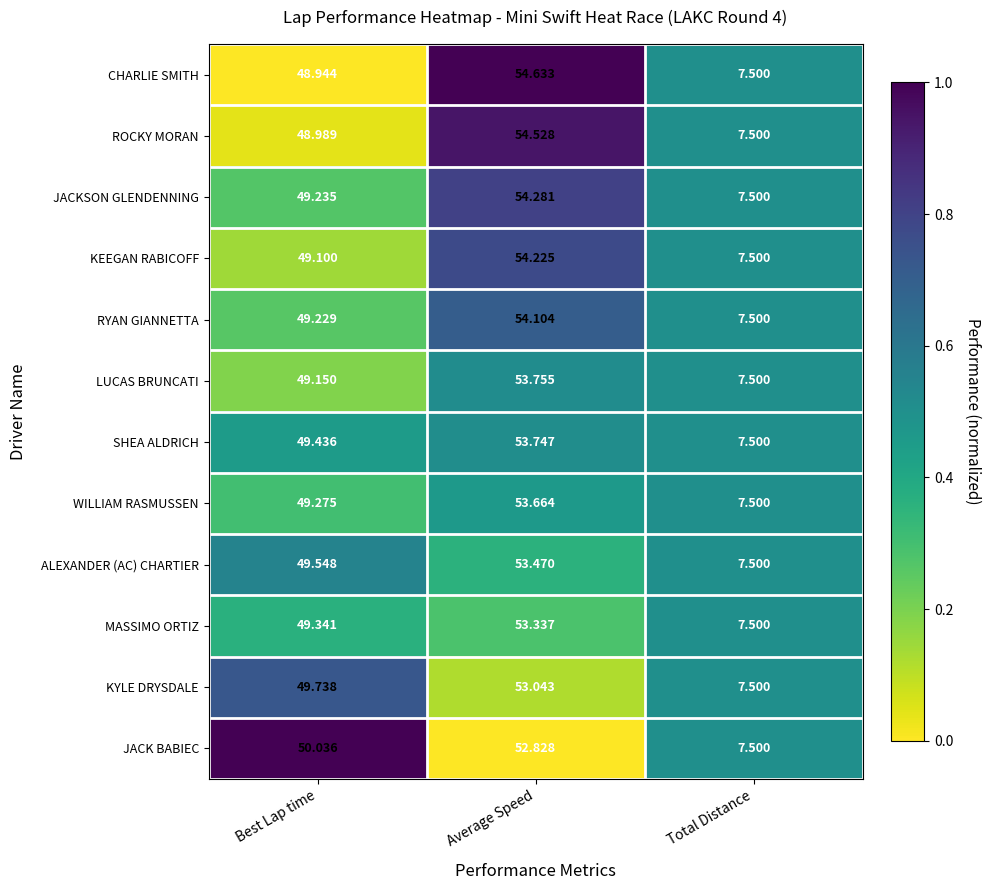

Where is ALEXANDER (AC) CHARTIER nearest to the value 30?

Best Lap time